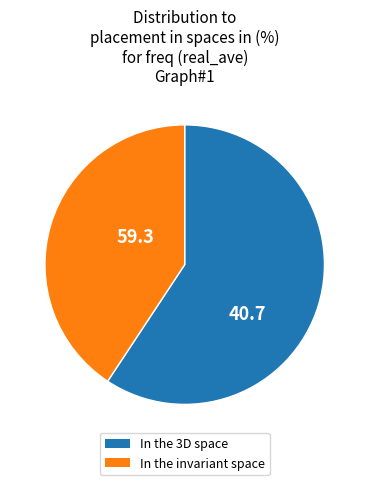

Count the number of slices in the pie.

2